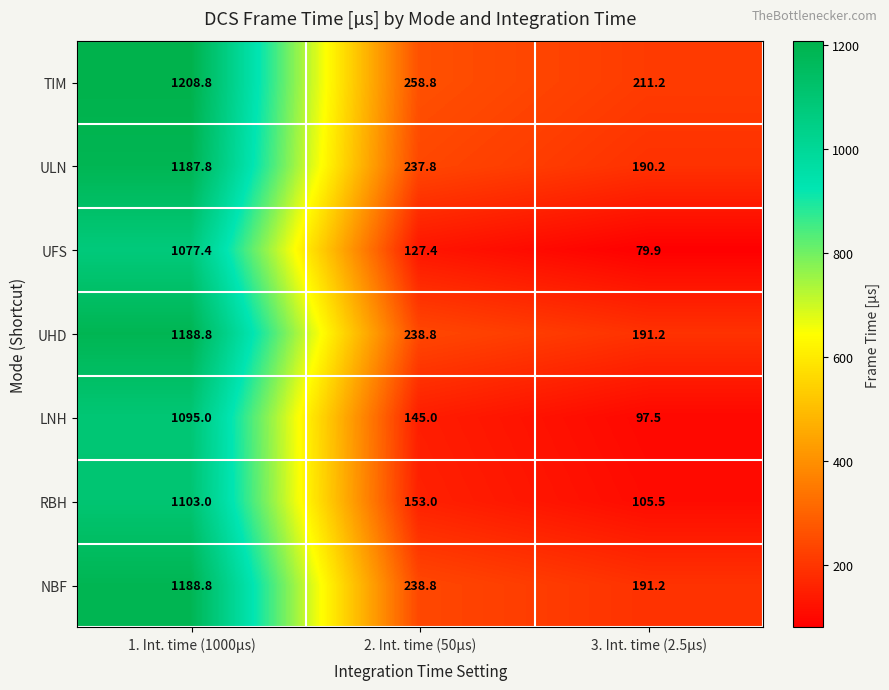

What is the difference between the highest and lowest values at 2. Int. time (50µs)?

131.4